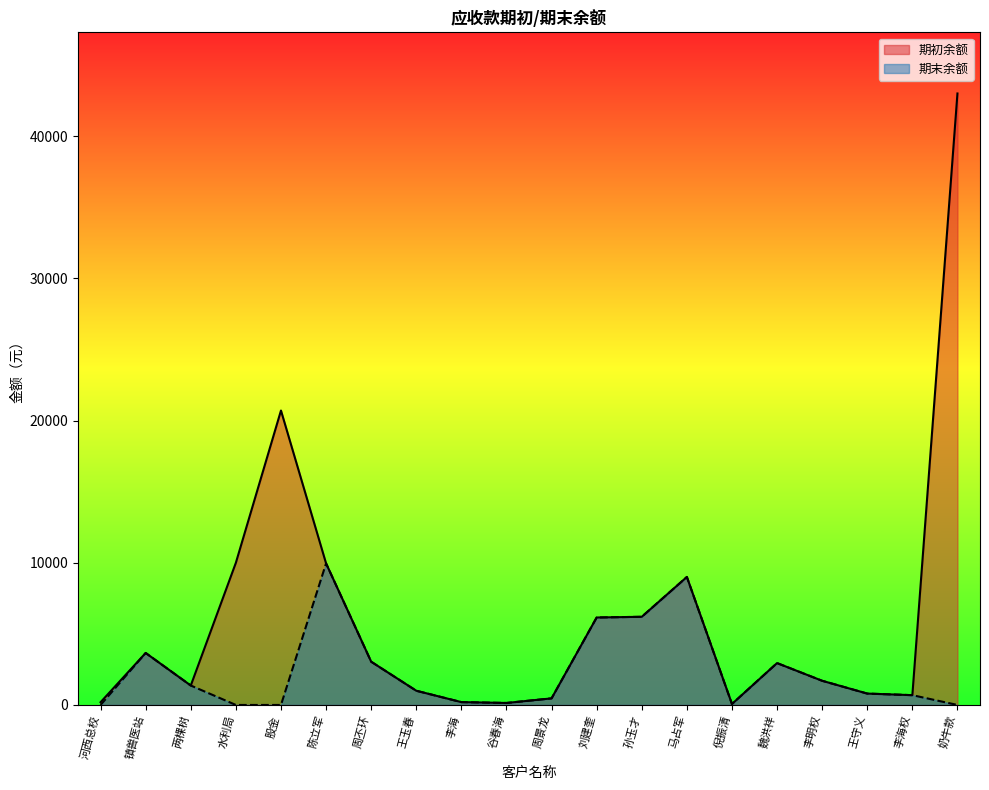

Where is 期初余额 nearest to the value 21534?

股金